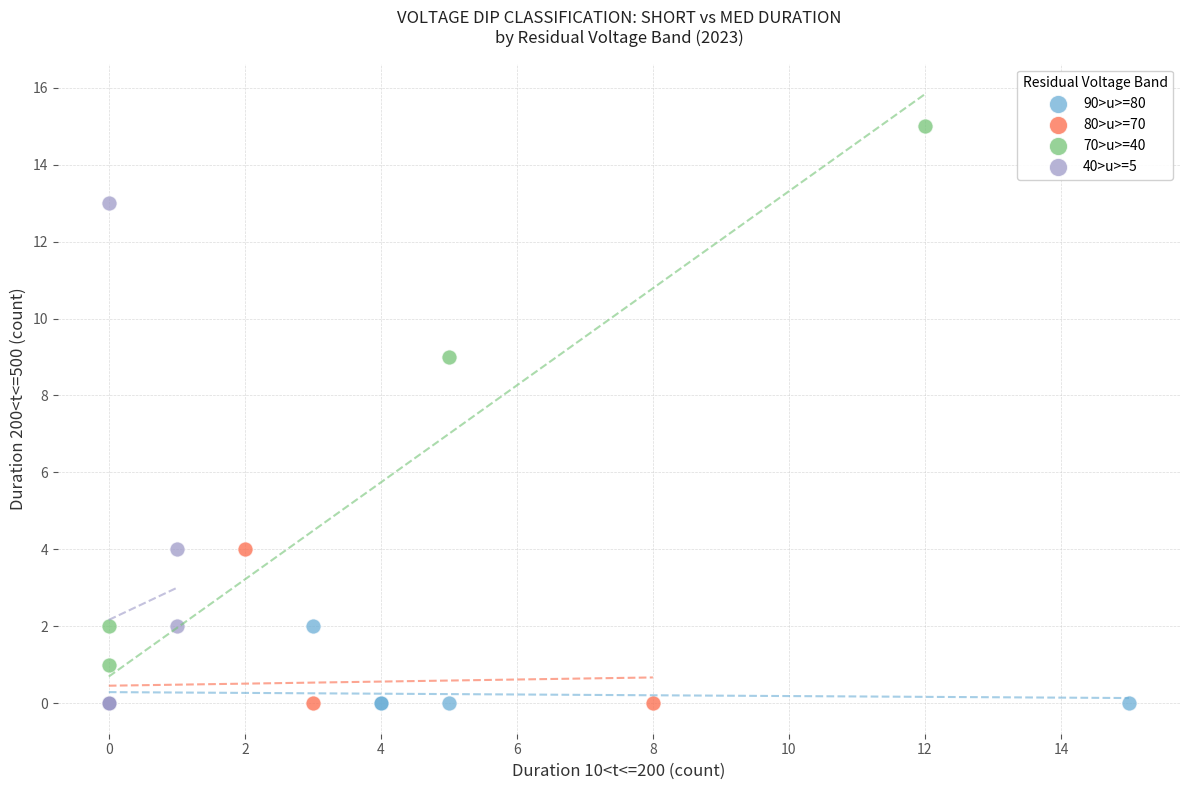

Which series has the widest spread of Y values?

70>u>=40